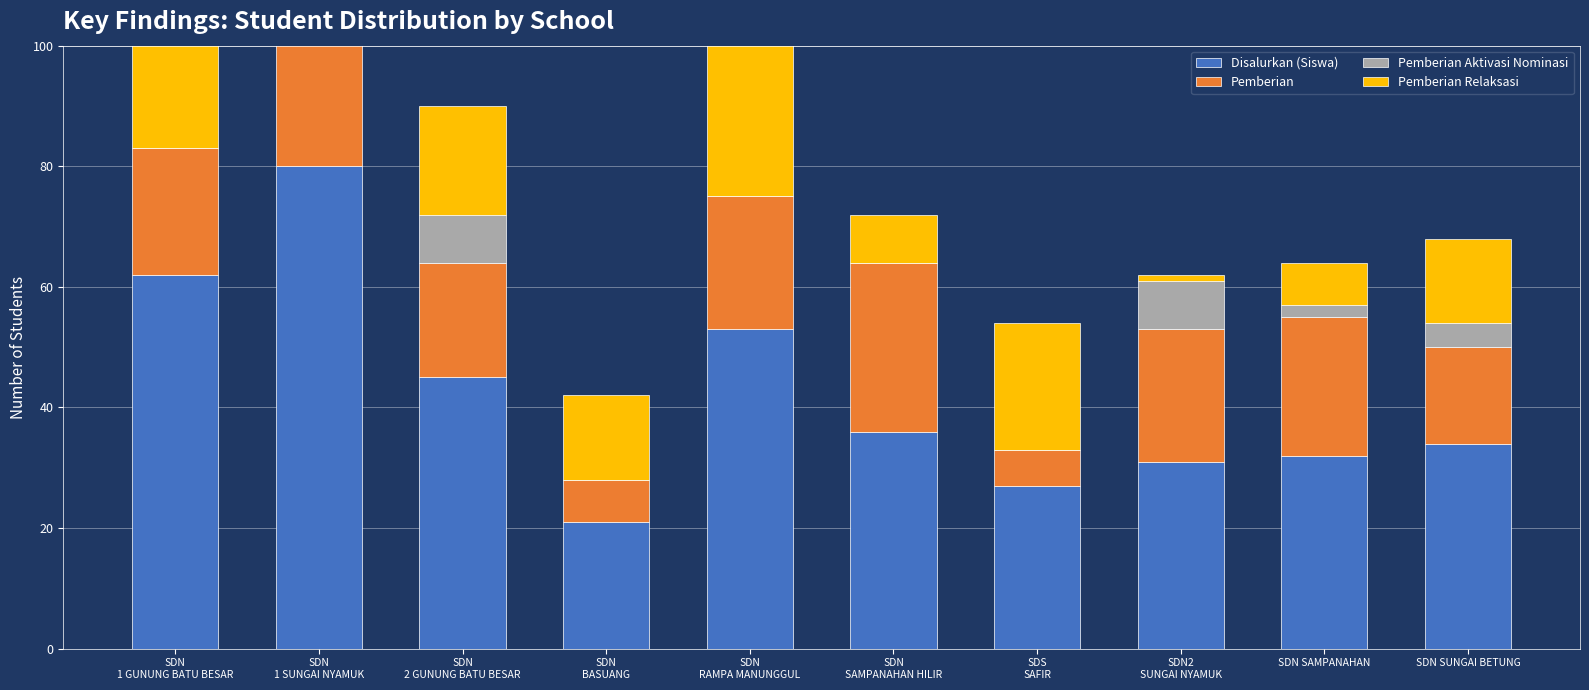

Which category has the highest value in the Pemberian Aktivasi Nominasi series?

SDN
2 GUNUNG BATU BESAR